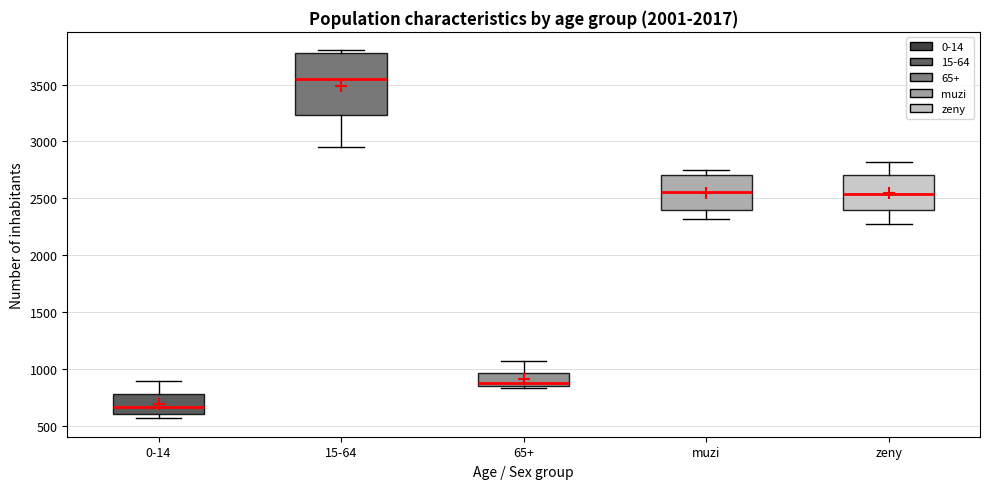

Comparing the boxes themselves (not the whiskers), which one is the tallest?

15-64